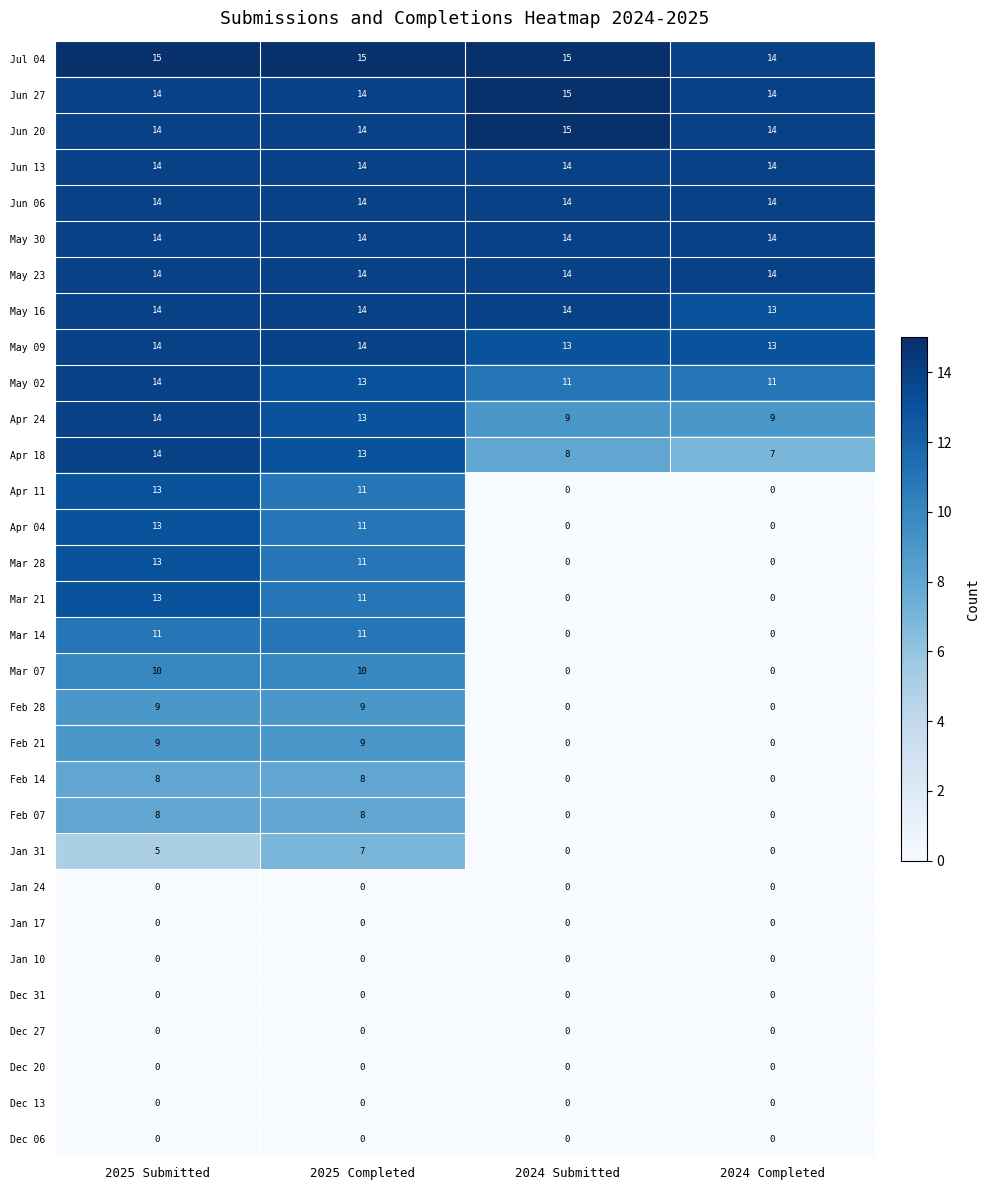

What is the sum of the Jun 06 values at 2025 Completed and 2024 Submitted?

28